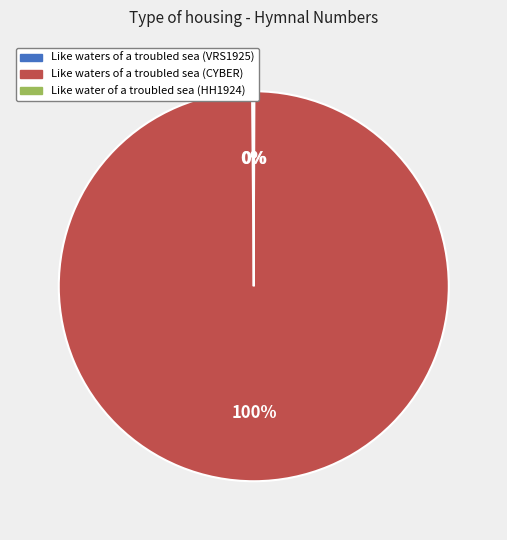

Which category has the biggest portion of the pie?

Like waters of a troubled sea (CYBER)